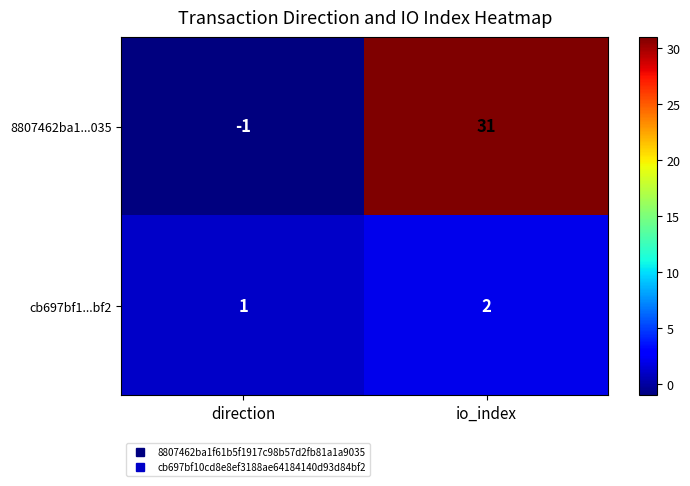

Reading right to left, list all the values displayed in this chart.

8807462ba1...035: io_index=31	direction=-1
cb697bf1...bf2: io_index=2	direction=1